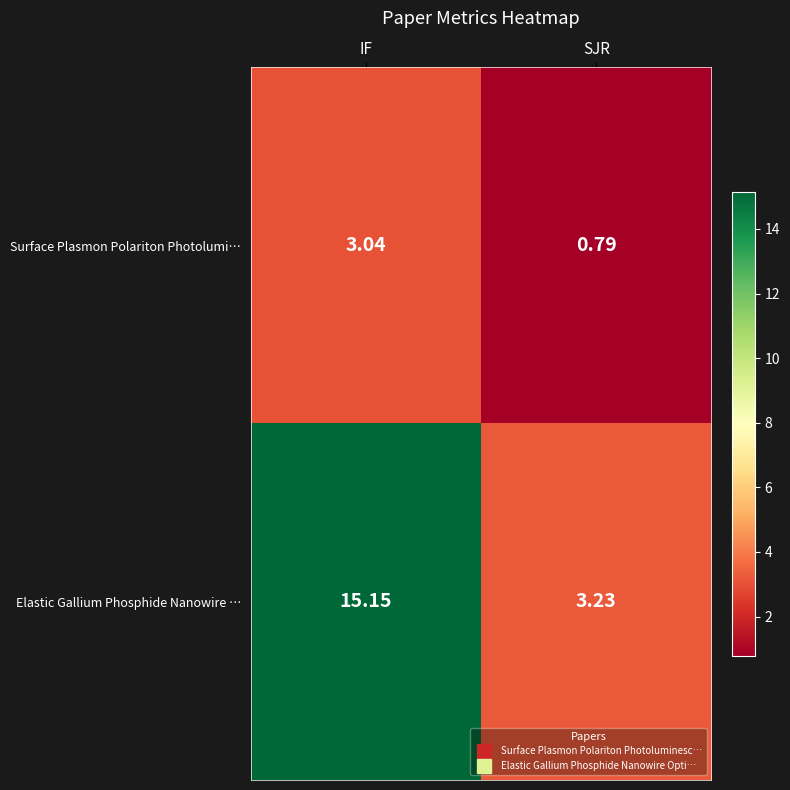

Which label corresponds to the smallest value in the chart?

SJR